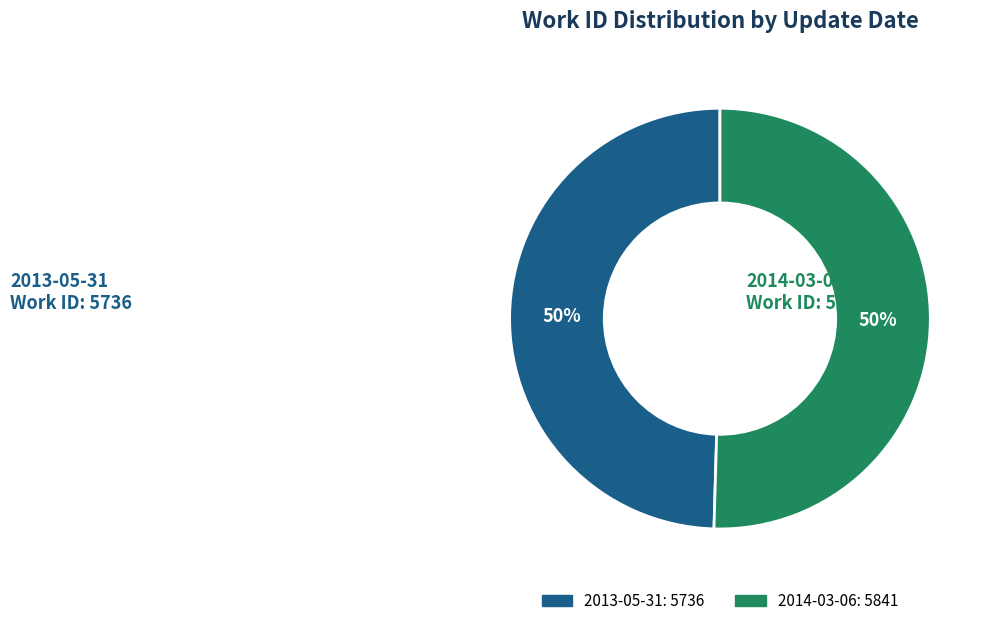

Approximately how many times larger is the value at 2013-05-31 compared to 2014-03-06?

1.0